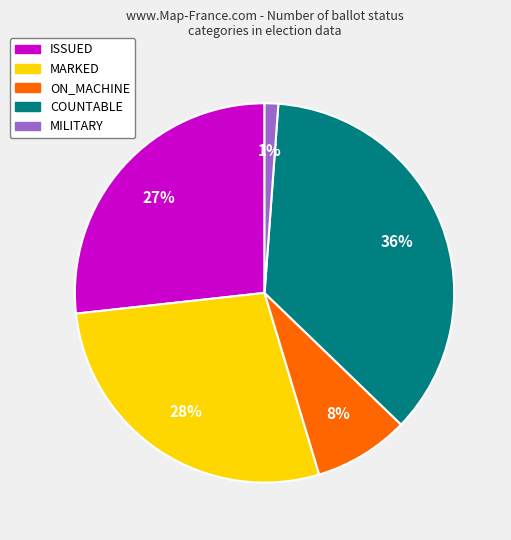

Is there any slice that represents more than half of the pie?

No